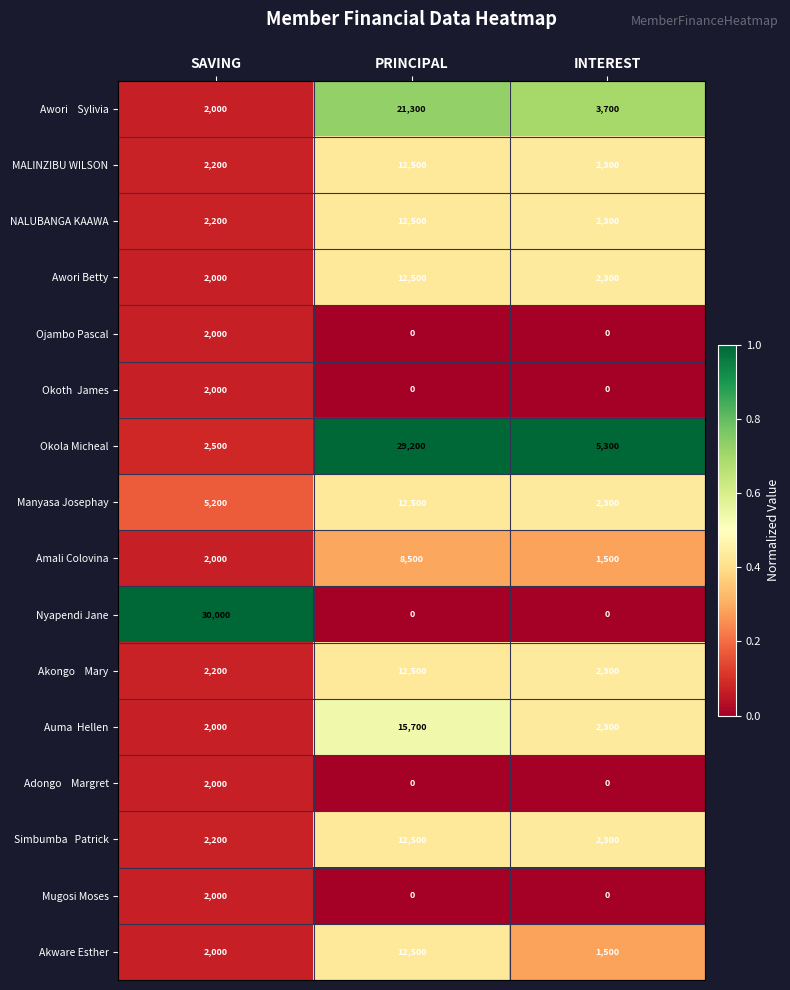

Between PRINCIPAL and INTEREST, which series saw the biggest shift?

Okola Micheal